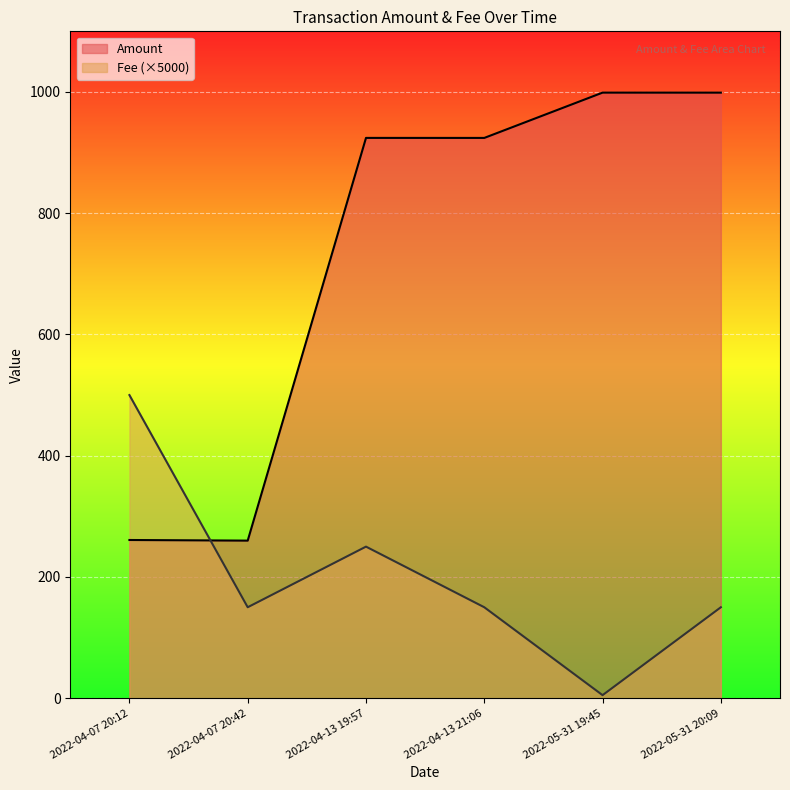

Reading left to right, list all the values displayed in this chart.

Amount: 2022-04-07 20:12=260.9	2022-04-07 20:42=259.9	2022-04-13 19:57=924.2	2022-04-13 21:06=924.2	2022-05-31 19:45=998.9	2022-05-31 20:09=998.9
Fee: 2022-04-07 20:12=500.0	2022-04-07 20:42=150.0	2022-04-13 19:57=250.0	2022-04-13 21:06=150.0	2022-05-31 19:45=5.0	2022-05-31 20:09=150.0